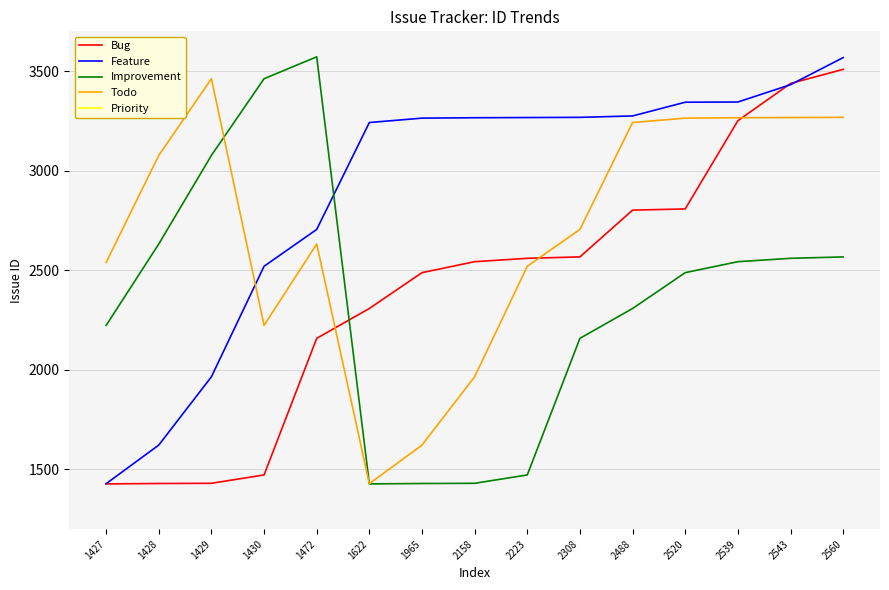

Where is the first local maximum for Todo?

1429